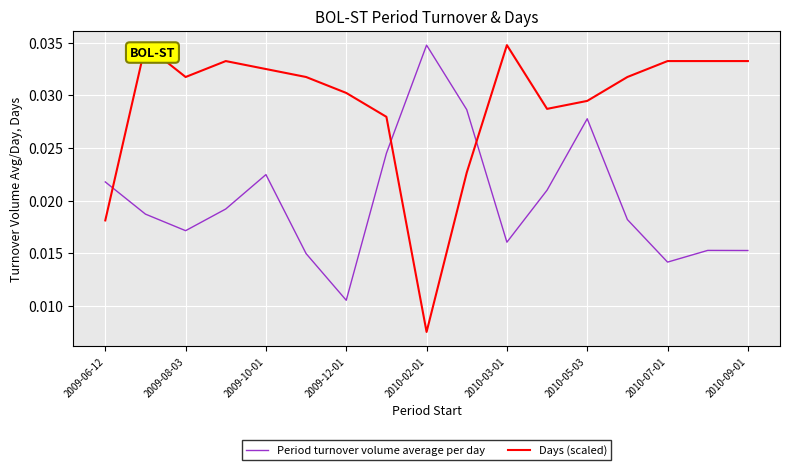

Which series has the widest spread of values?

Days (scaled)